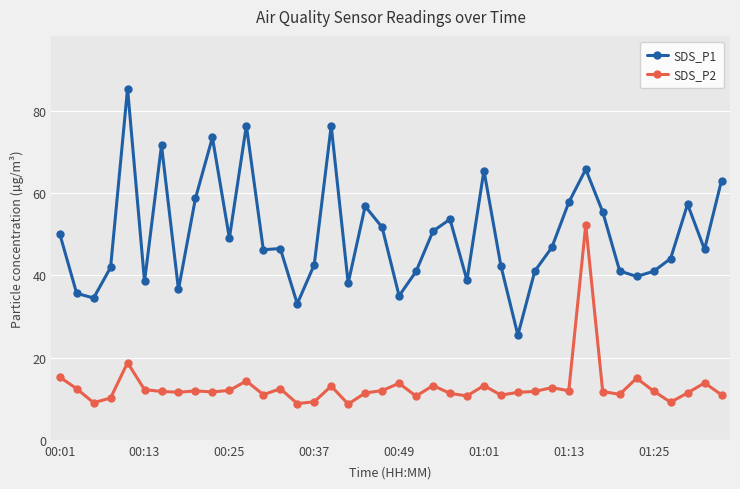

Which series has the largest range (max minus min)?

SDS_P1